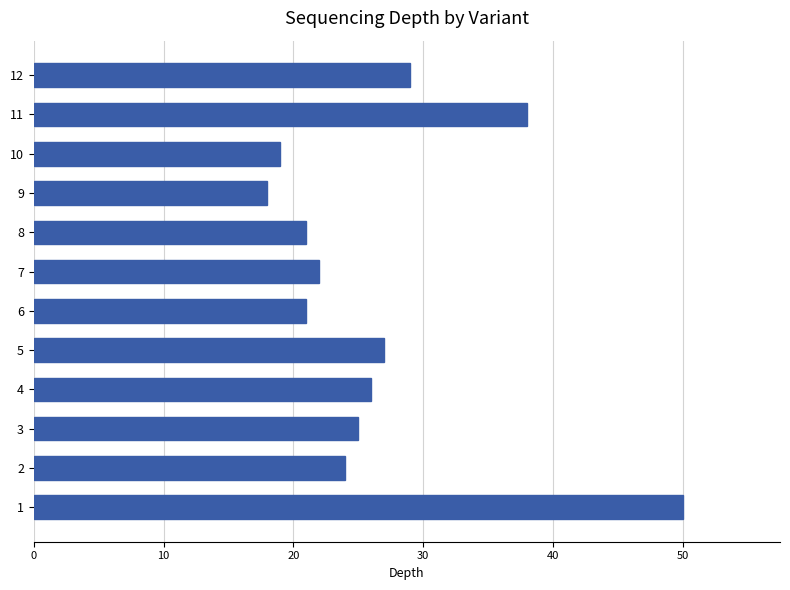

Approximately how many times larger is the value at 9 compared to 3?

0.7